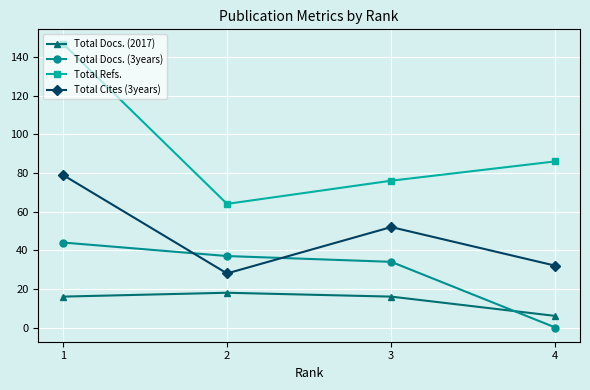

Which series has the largest total across all categories?

Total Refs.